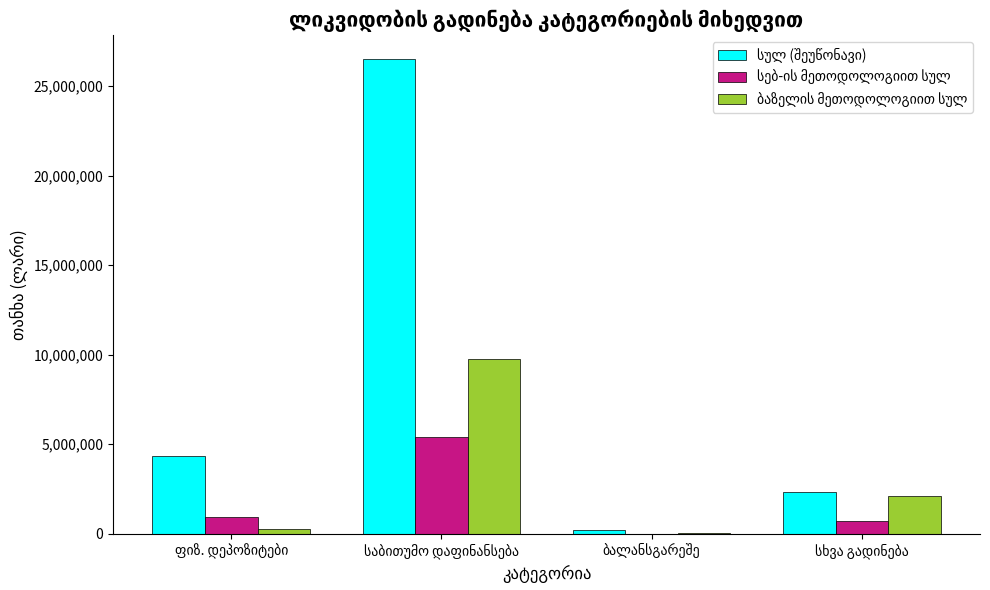

At which category does the chart reach its peak across all series?

საბითუმო დაფინანსება